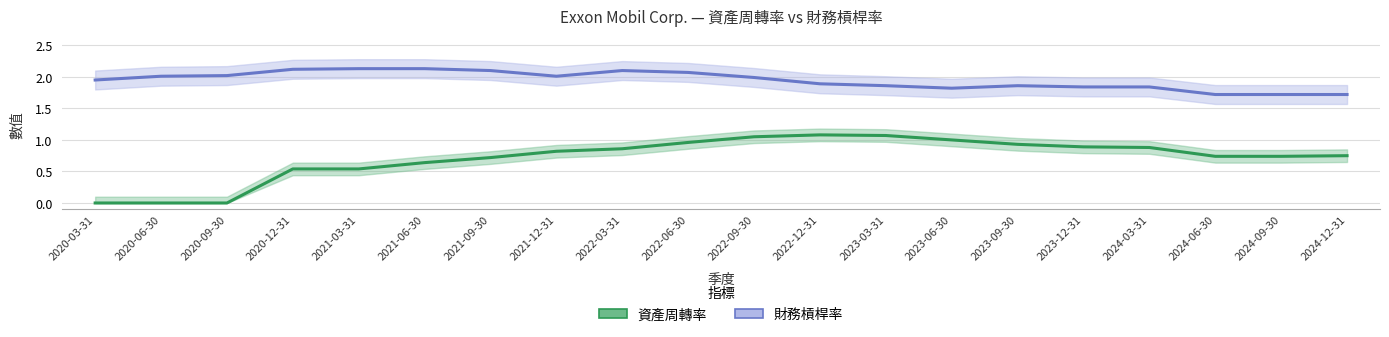

How many lines are shown in the chart?

2